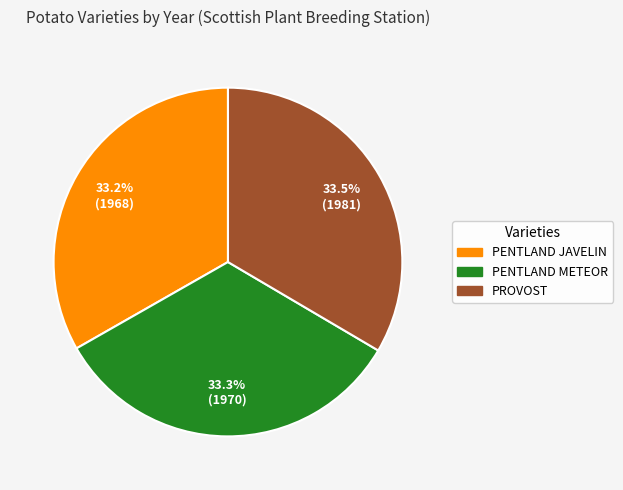

Does PENTLAND METEOR represent more than half of the total?

No